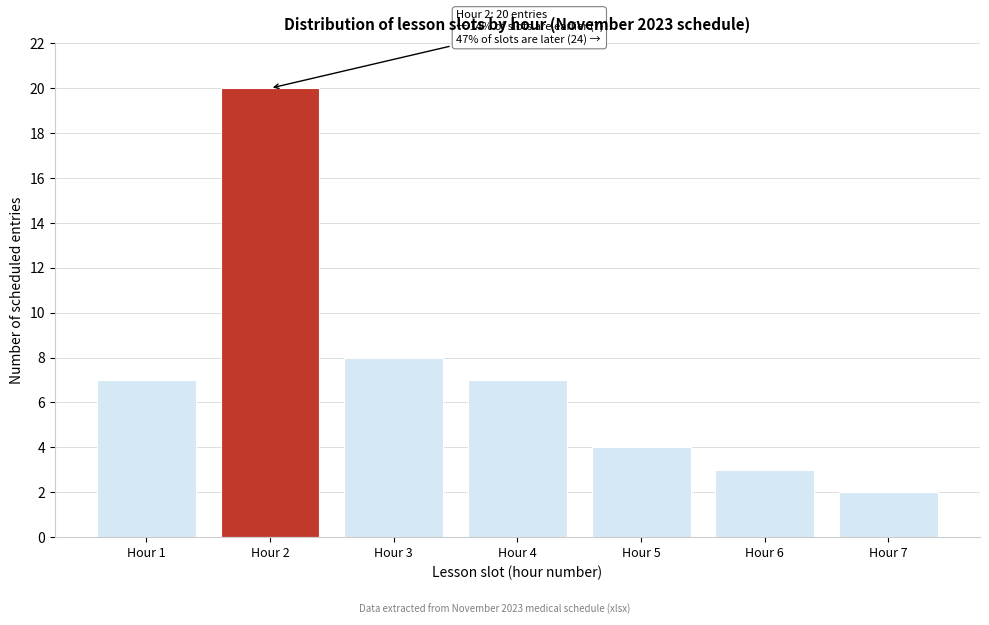

Reading right to left, what are all the values shown in this chart?

2	3	4	7	8	20	7